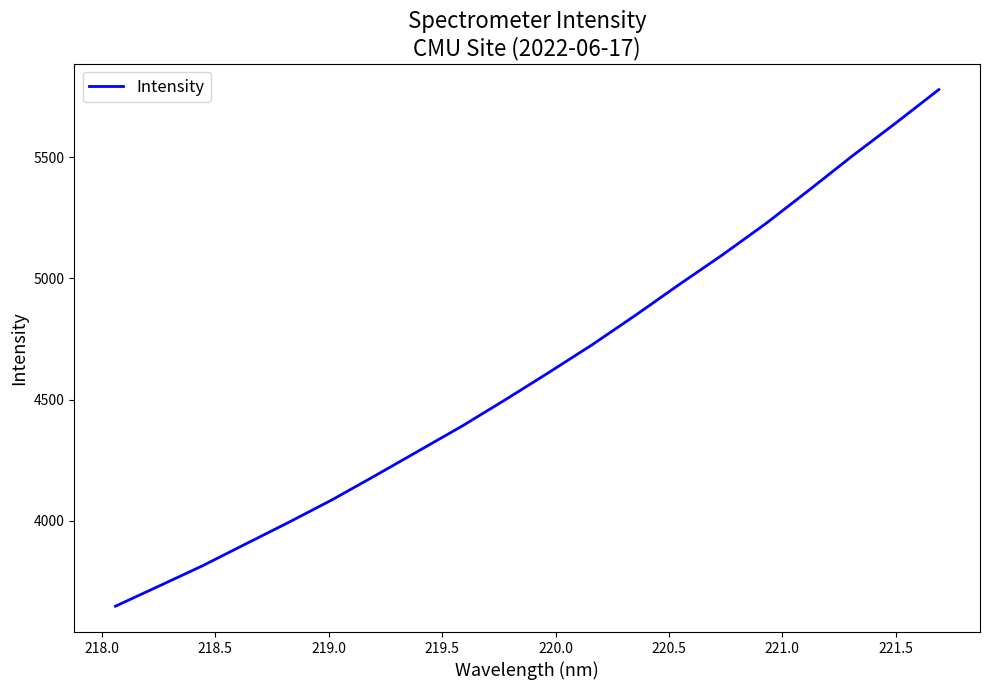

Count the number of categories in the chart.

20